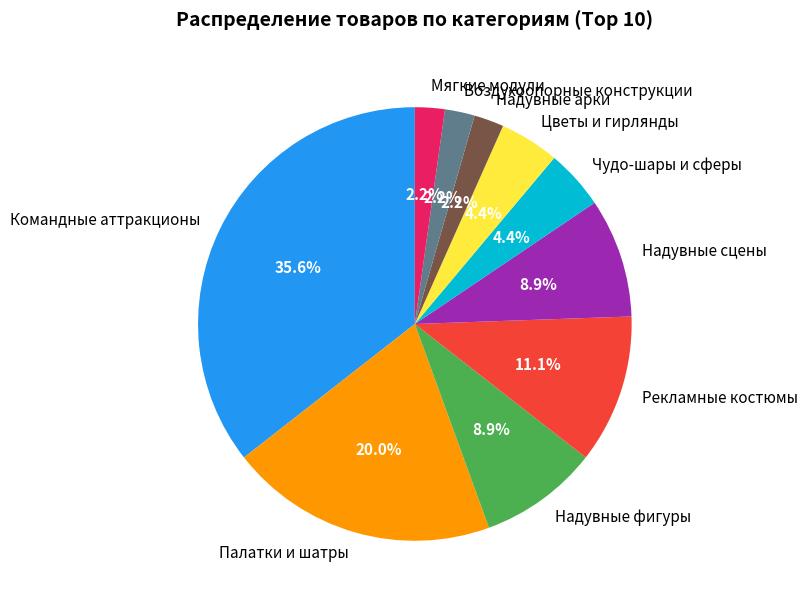

Approximately how many times larger is the value at Палатки и шатры compared to Командные аттракционы?

0.6